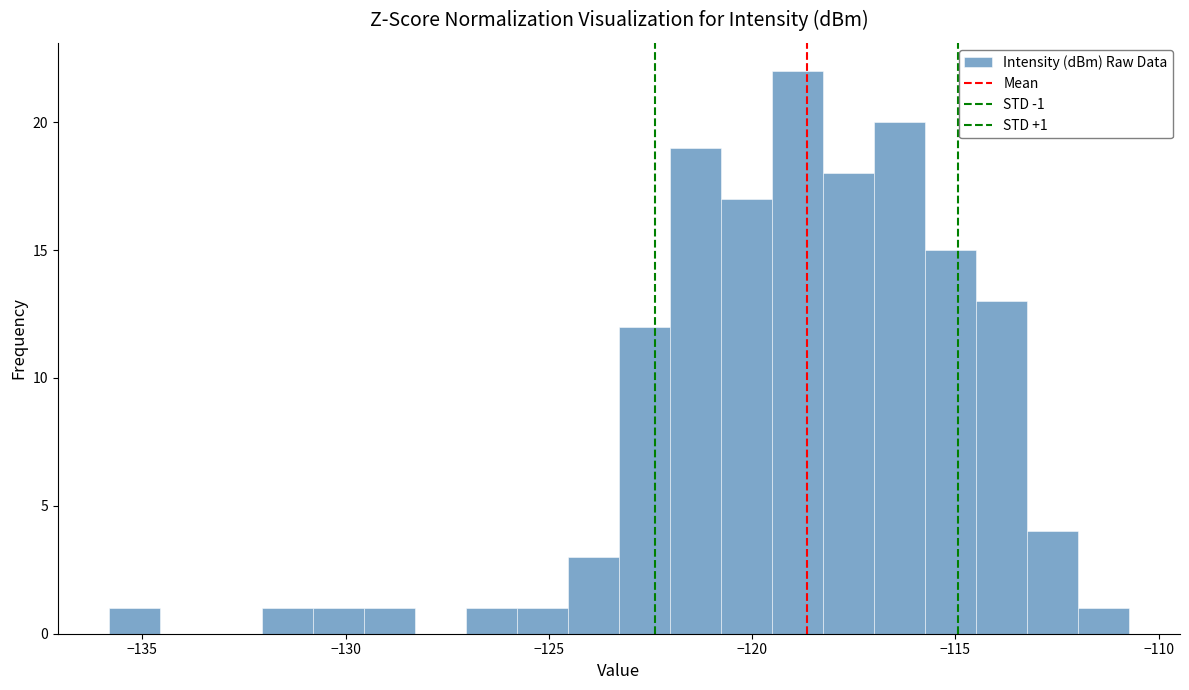

Around what value on the x-axis is the tallest bar? Give the approximate position of its centre, as read against the axis.

-119.0